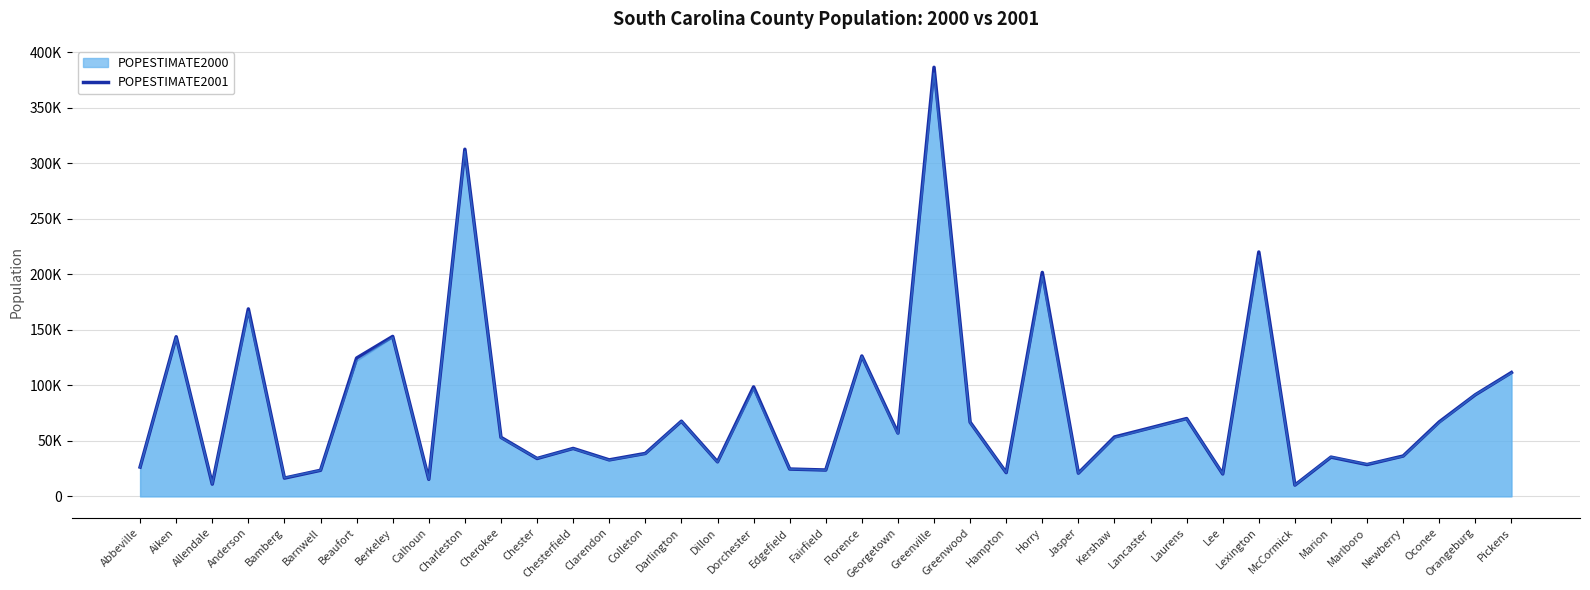

The chart shows a value of 14826 at Oconee. True or false?

False